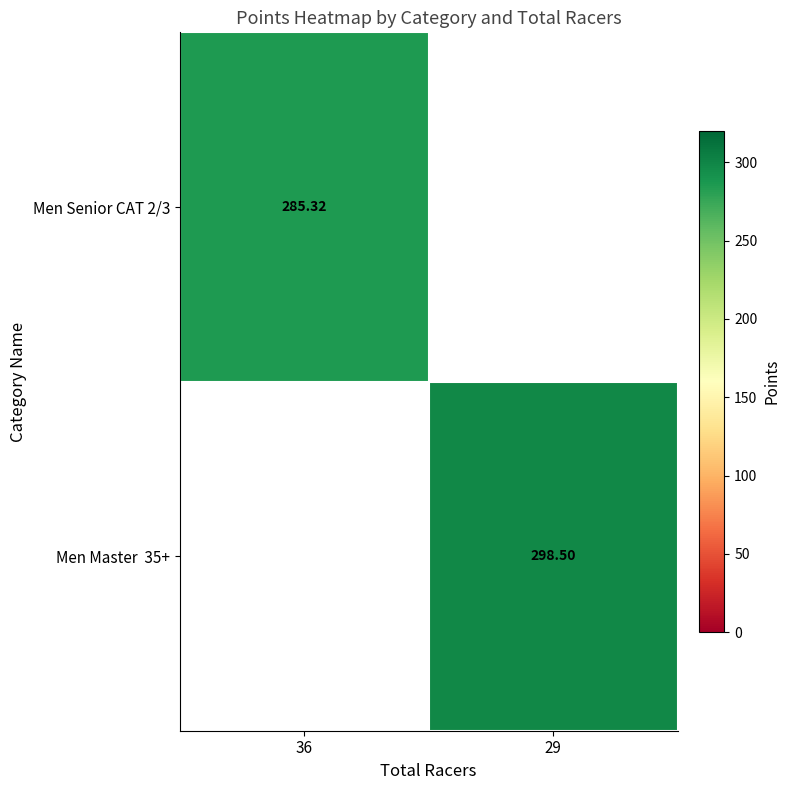

How many data points in Men Master 35+ are less than 298?

1